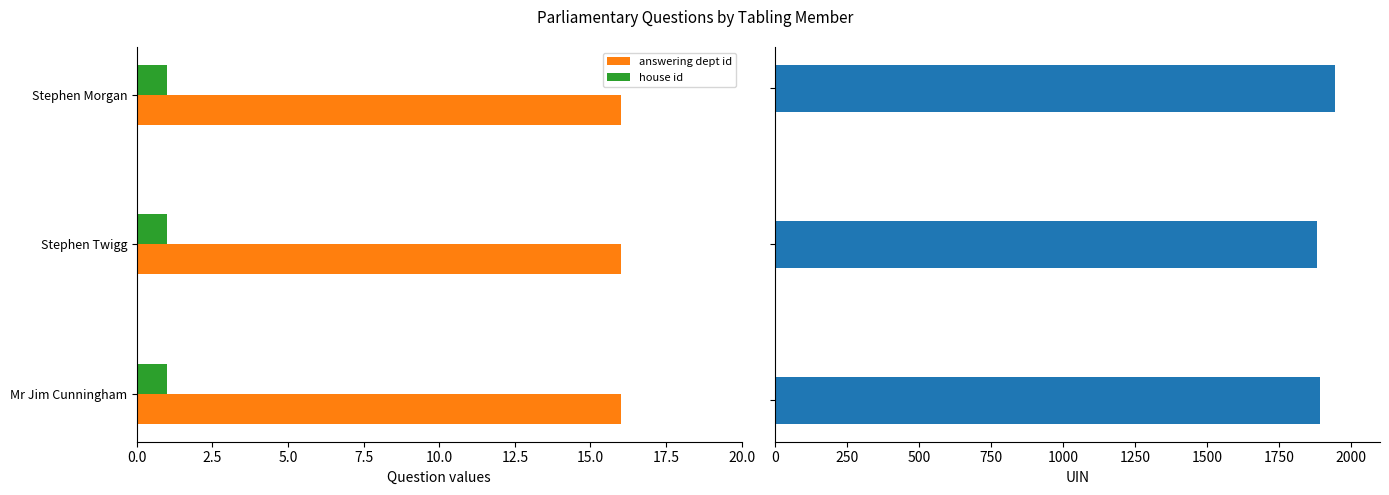

The house id series shows 1 at Stephen Twigg. True or false?

True